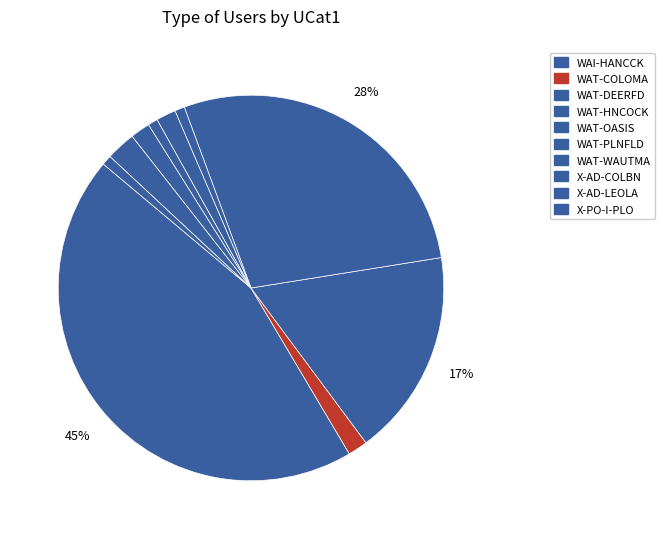

Is it true that WAT-WAUTMA is 11% of the pie?

False